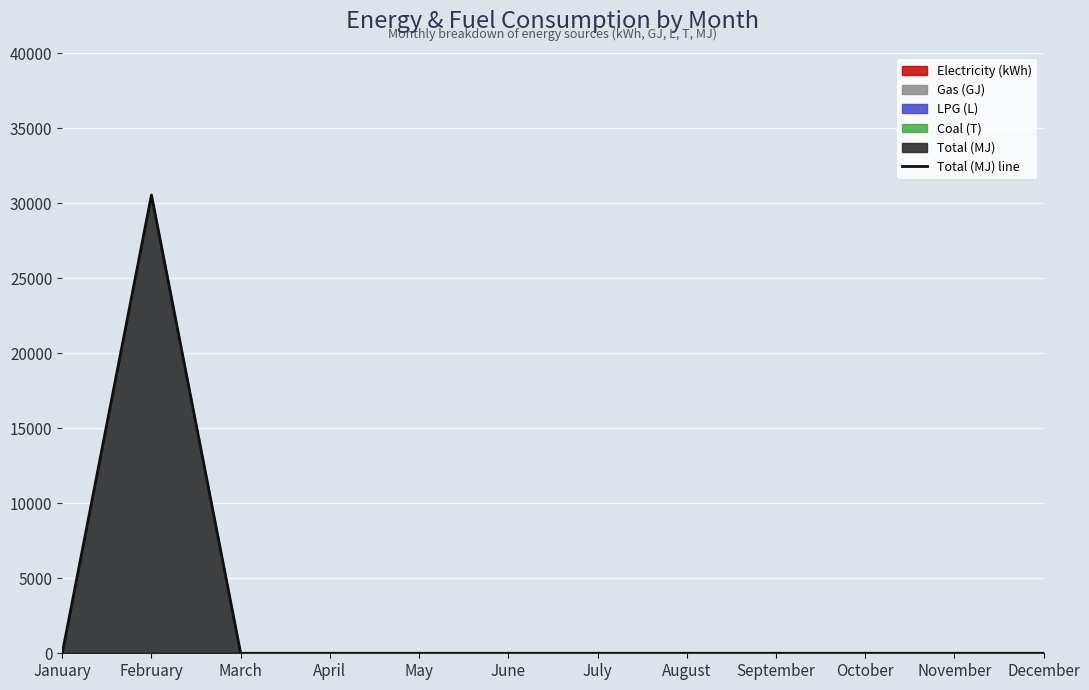

Reading right to left, extract all data points from this chart.

December=0	November=0	October=0	September=0	August=0	July=0	June=0	May=0	April=0	March=0	February=30540	January=0